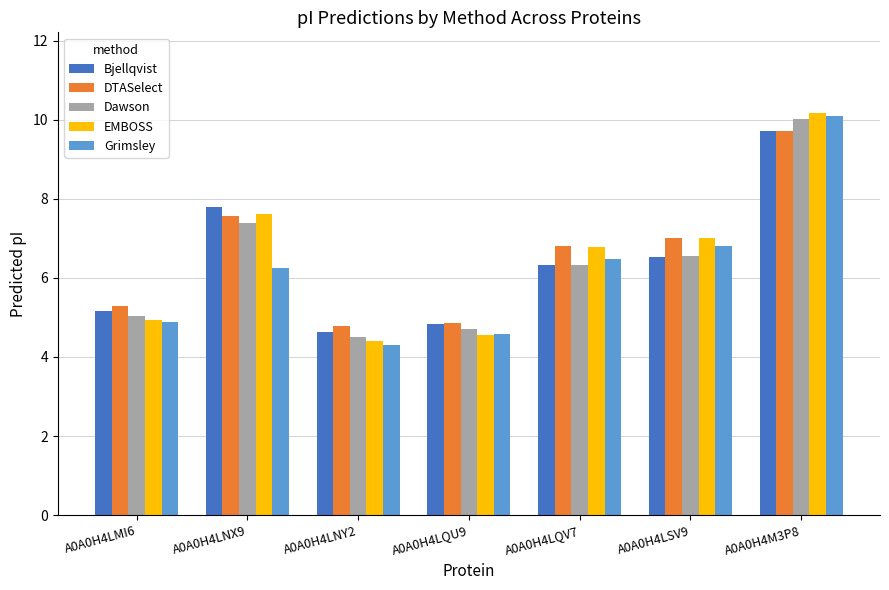

What is the total value across all series at A0A0H4LNY2?

22.6